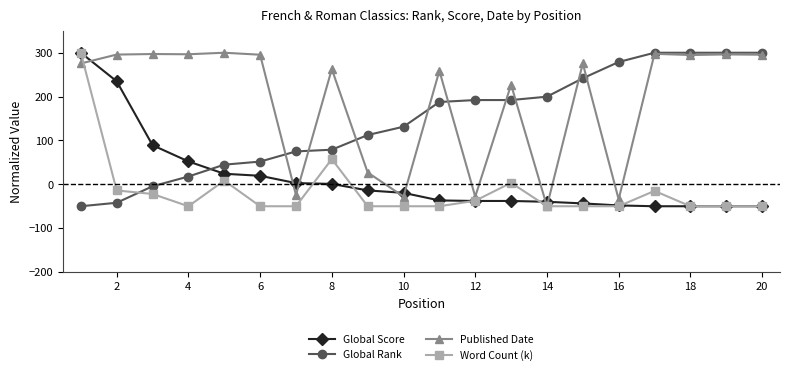

Is this an area chart (filled region under the line)?

No